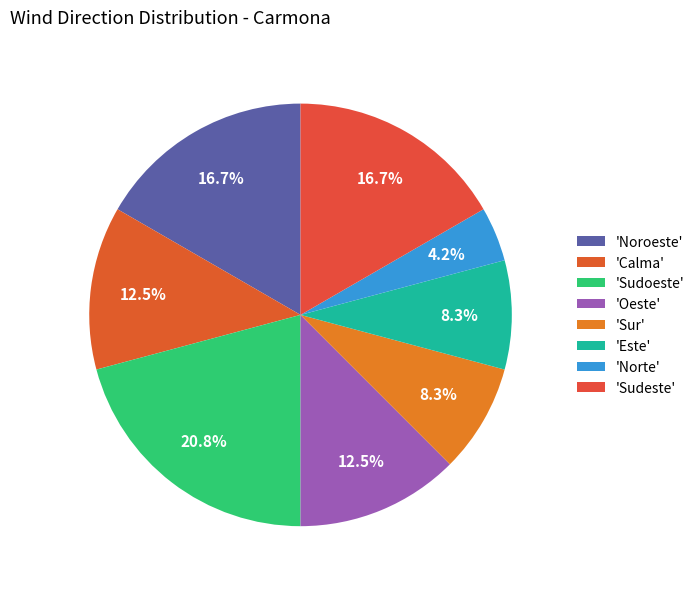

Which category has the smallest portion of the pie?

'Norte'